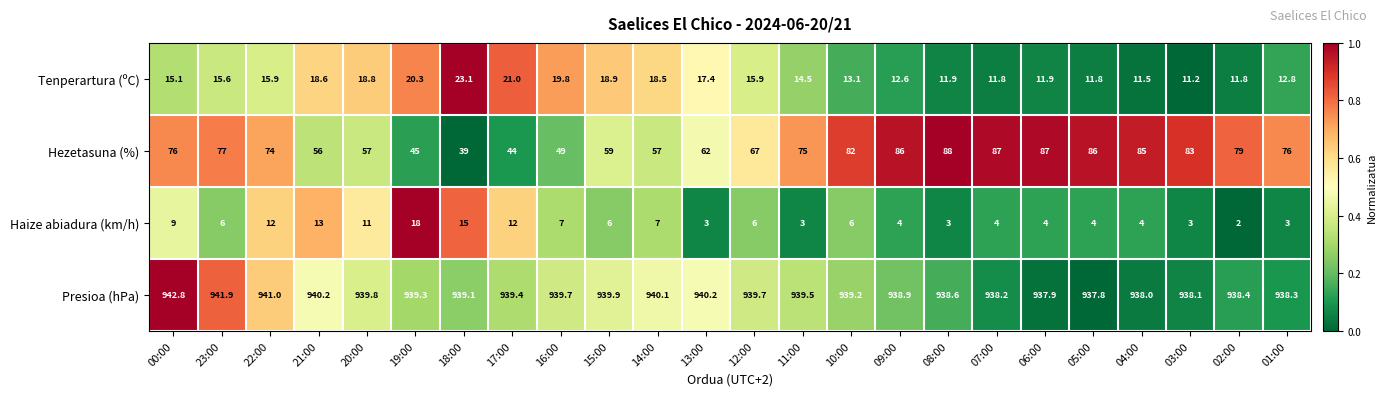

Which series has the largest range (max minus min)?

Hezetasuna (%)